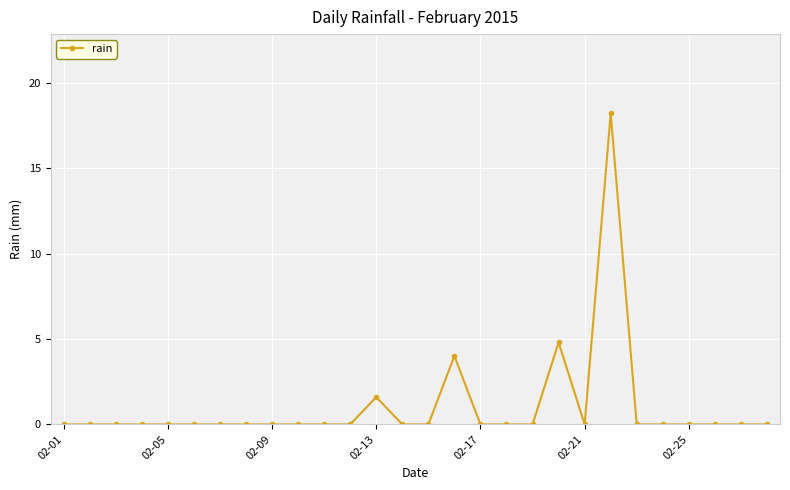

What is the greatest value displayed?

18.2